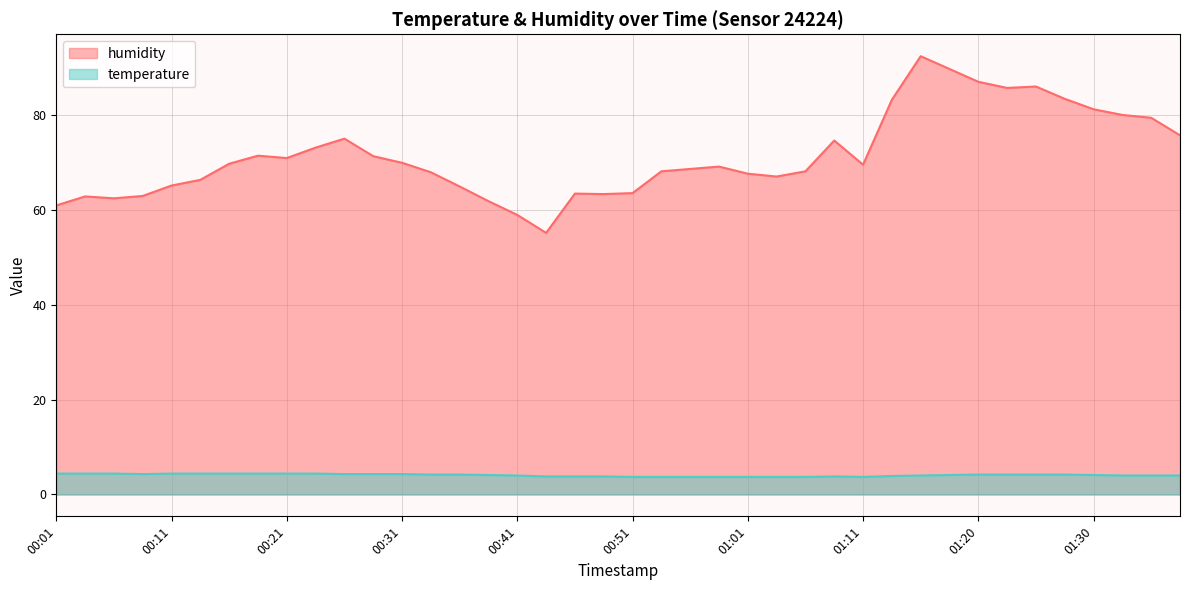

At which category is the sum across all series the highest?

01:15